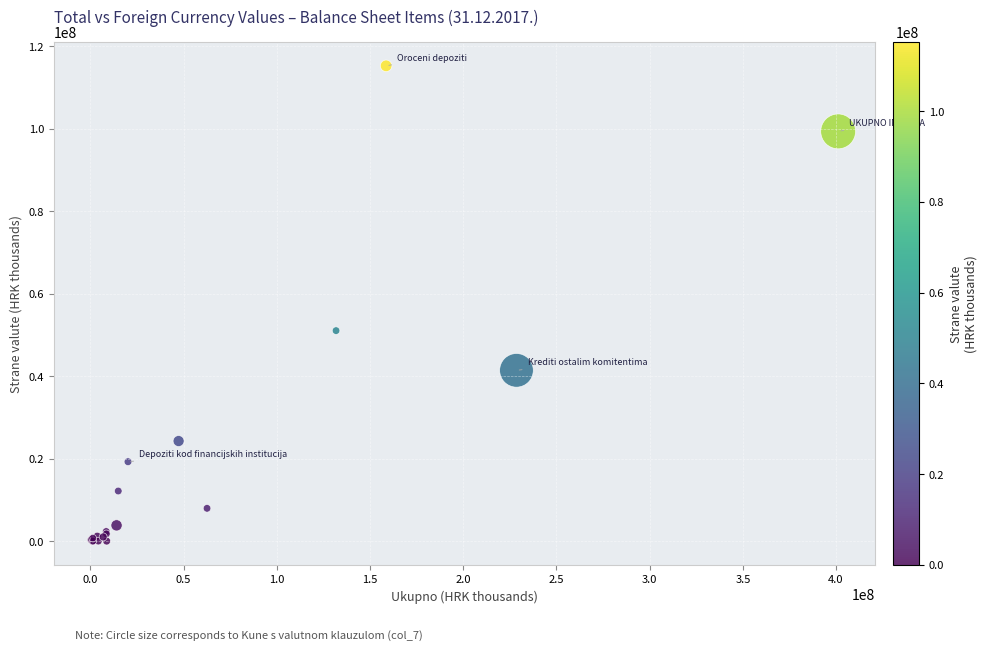

What Y value in the scatter plot is closest to 57610763?

51023495